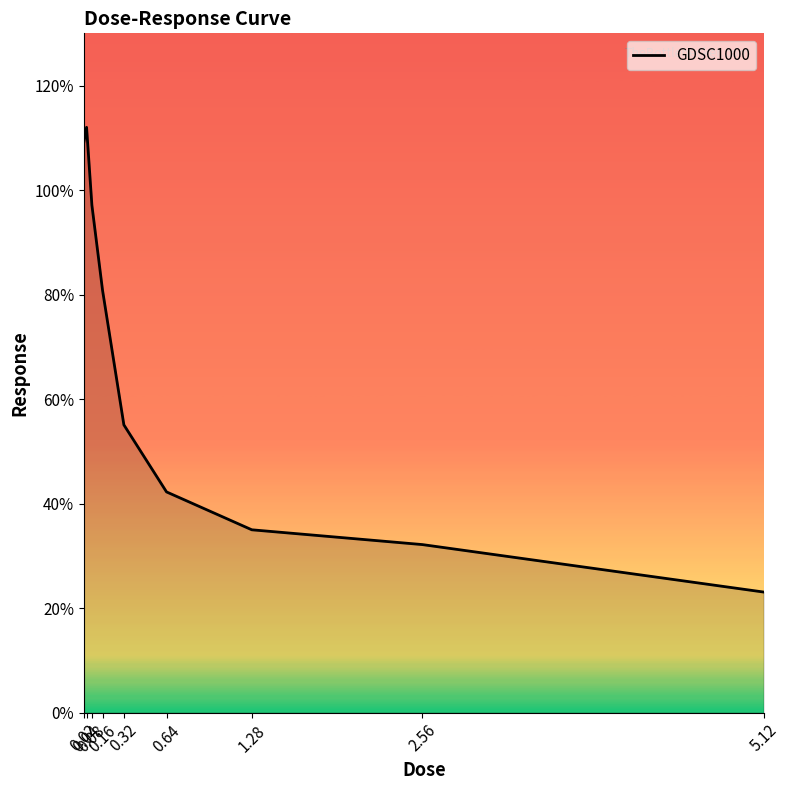

The value at 0.02 is 109.2. True or false?

True